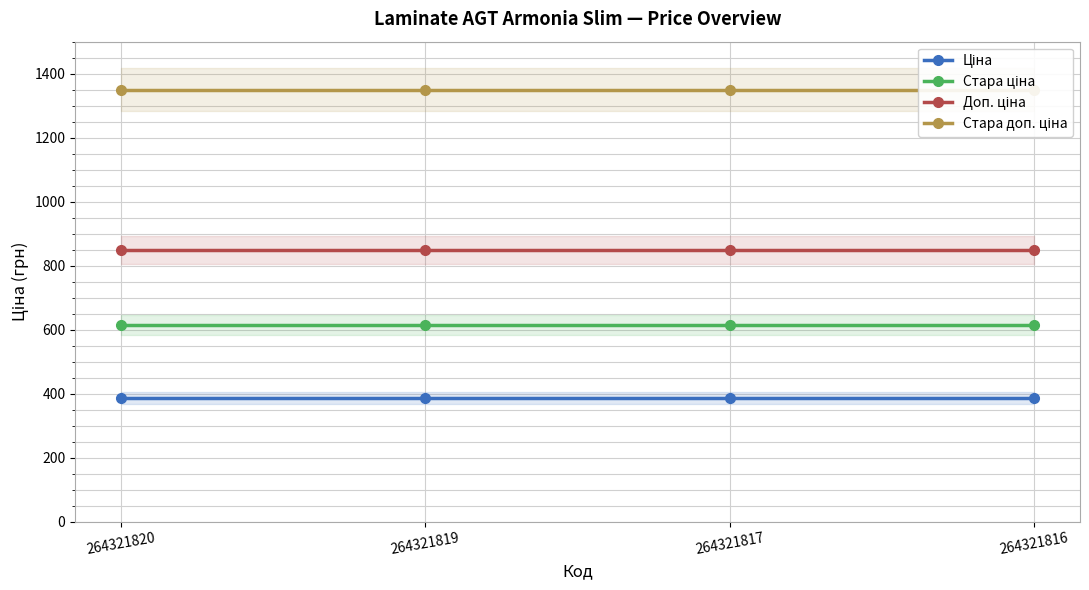

At which category is the sum across all series the highest?

264321820